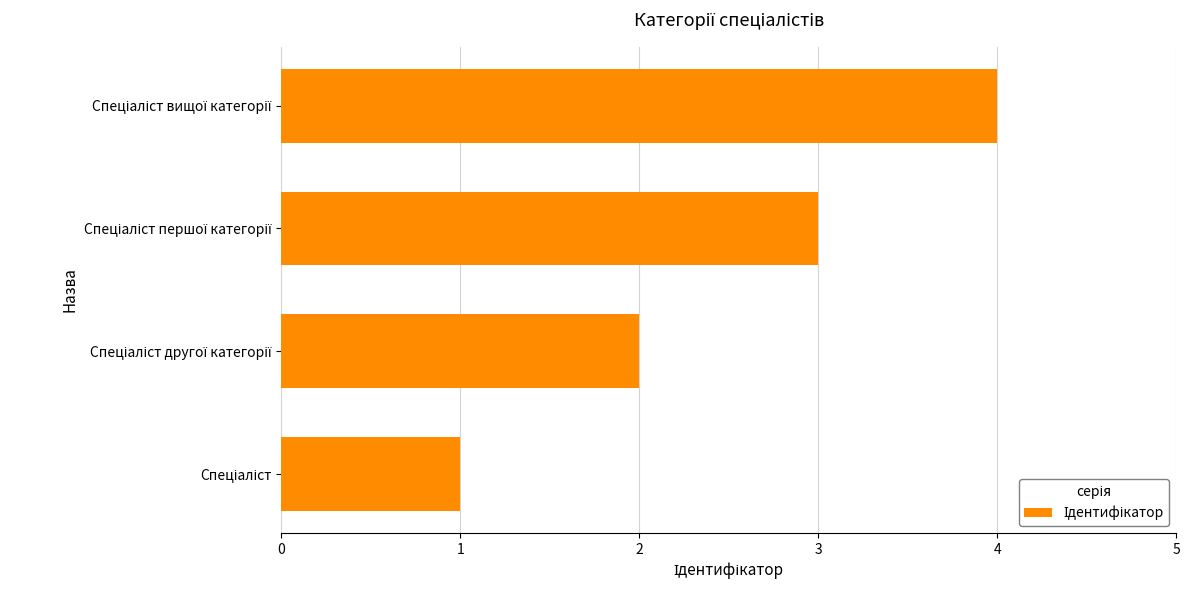

What is the maximum value shown in the chart?

4